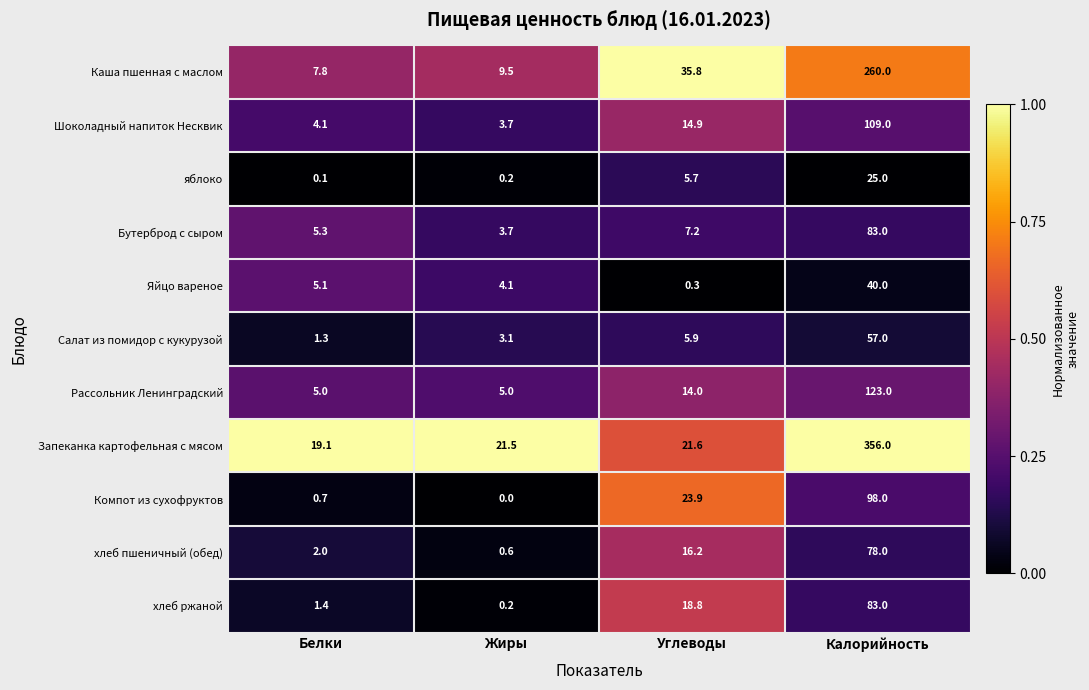

Read the хлеб пшеничный (обед) value at Белки.

2.0